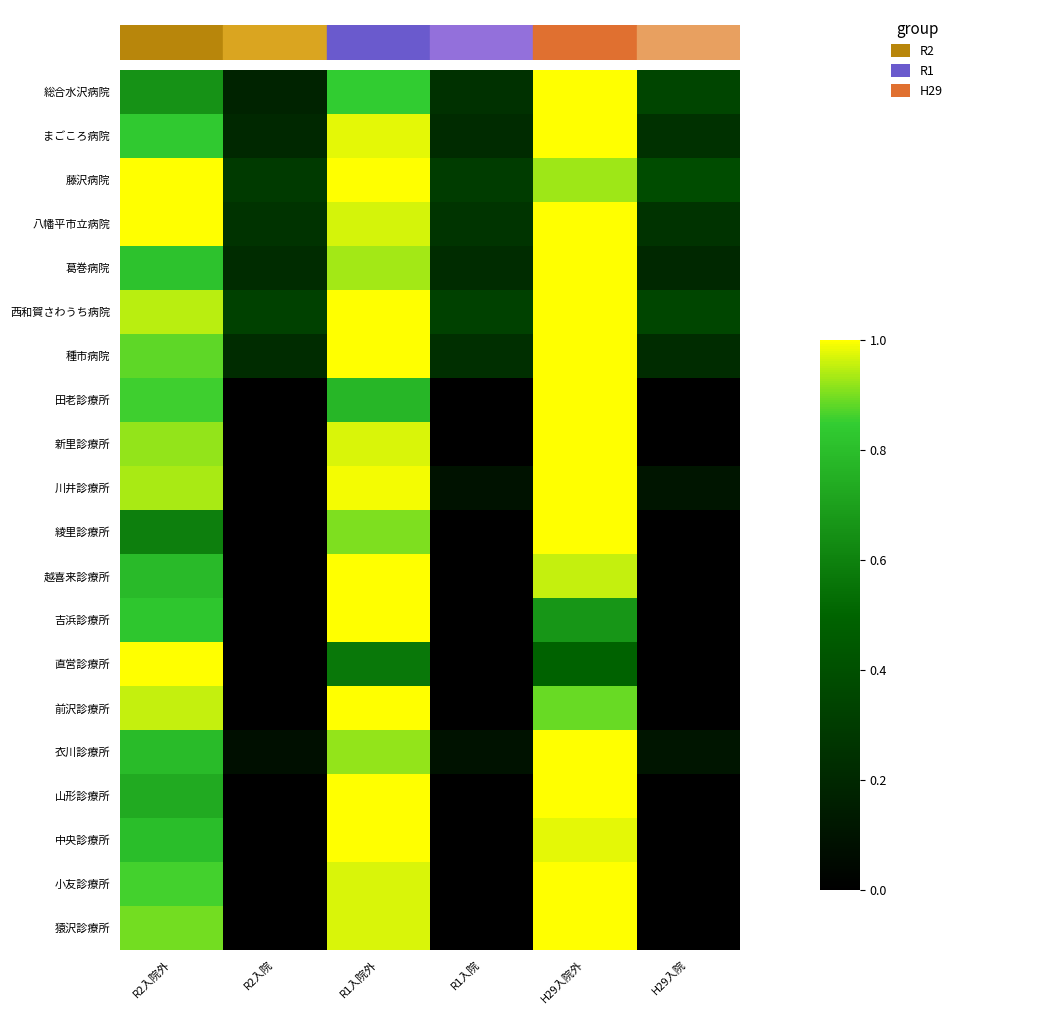

Rank the series at H29入院外 from lowest to highest value.

直営診療所, 吉浜診療所, 前沢診療所, 藤沢病院, 越喜来診療所, 中央診療所, 山形診療所, 西和賀さわうち病院, 総合水沢病院, まごころ病院, 八幡平市立病院, 葛巻病院, 種市病院, 田老診療所, 新里診療所, 川井診療所, 綾里診療所, 衣川診療所, 小友診療所, 猿沢診療所